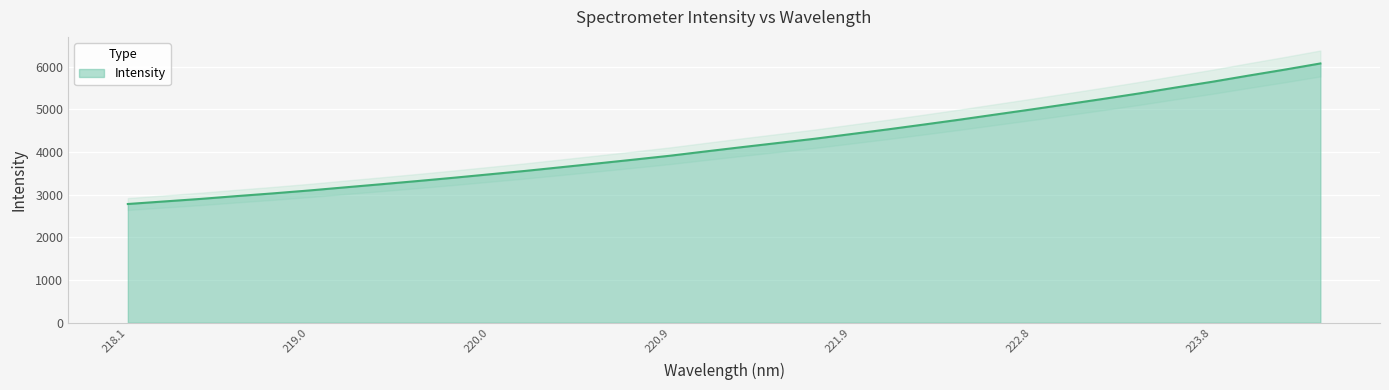

What is the label of the 8th point from the right?

223.0264